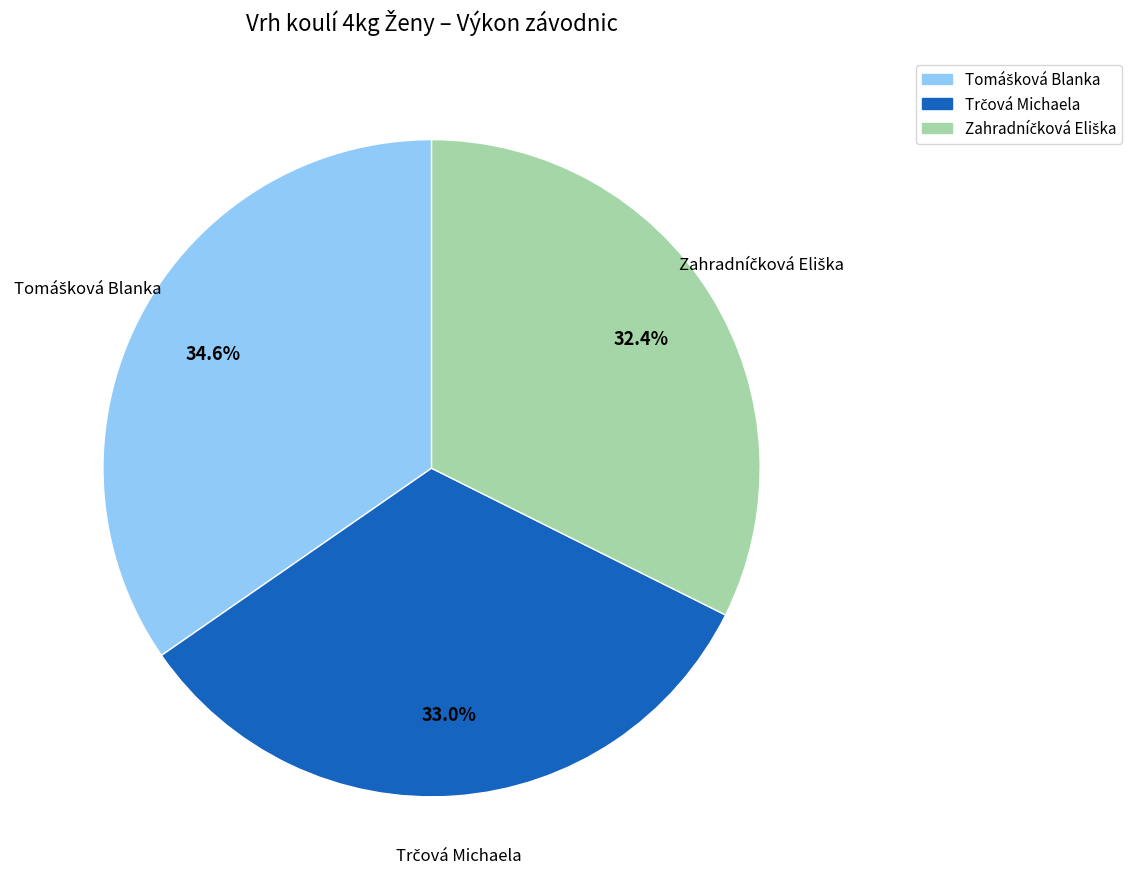

Is there a majority slice in this chart?

No